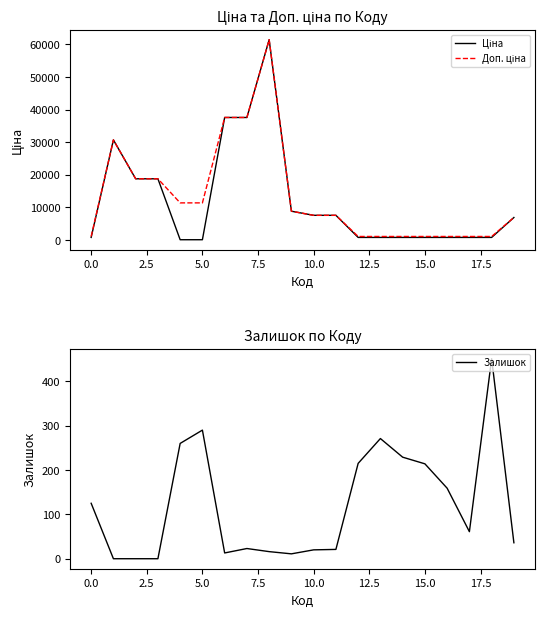

Does the chart have visible grid lines?

No